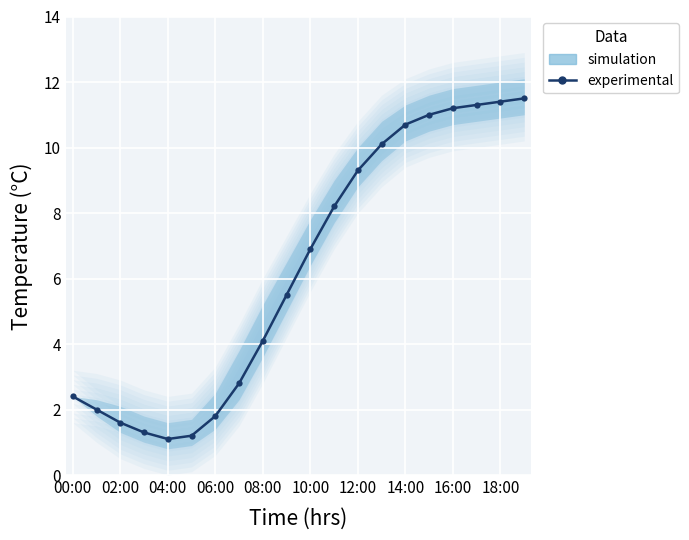

Reading left to right, list all the values displayed in this chart.

2.4	2.0	1.6	1.3	1.1	1.2	1.8	2.8	4.1	5.5	6.9	8.2	9.3	10.1	10.7	11.0	11.2	11.3	11.4	11.5